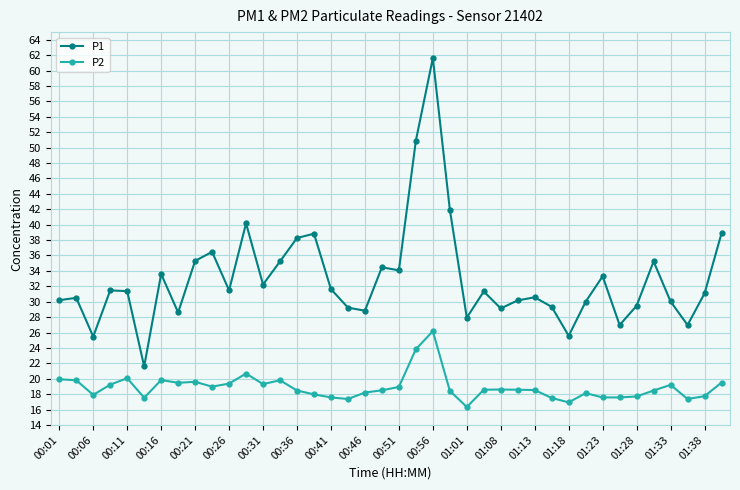

What is the greatest value displayed?

61.6